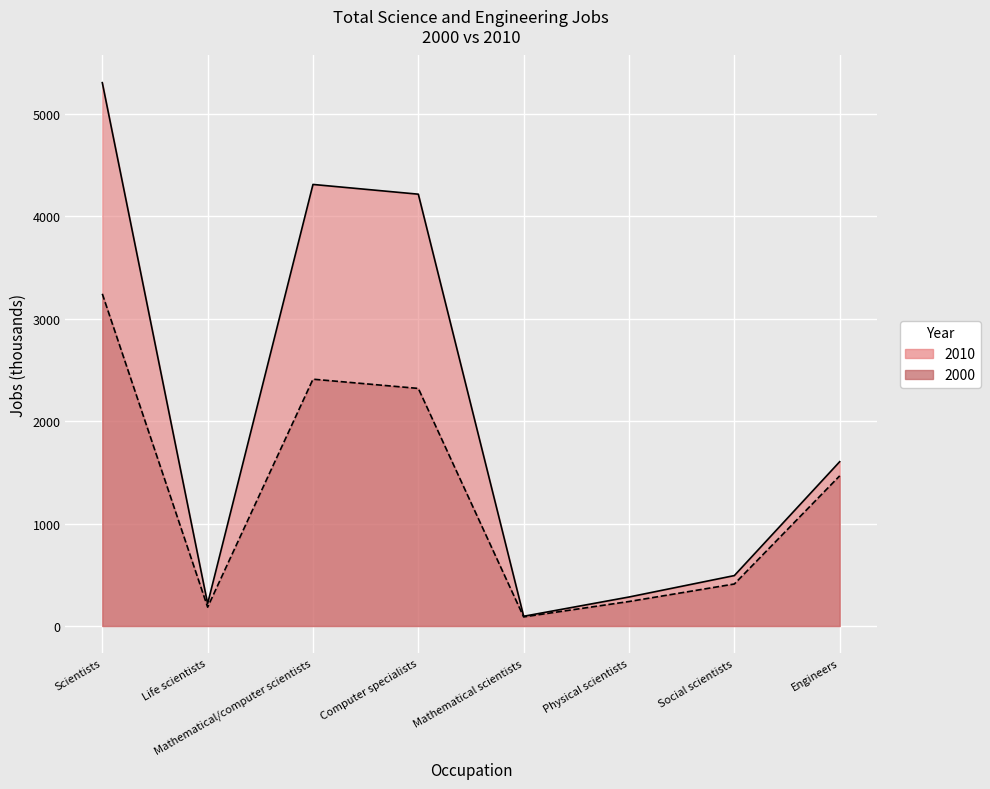

What is the label of the 2nd point from the left?

Life scientists